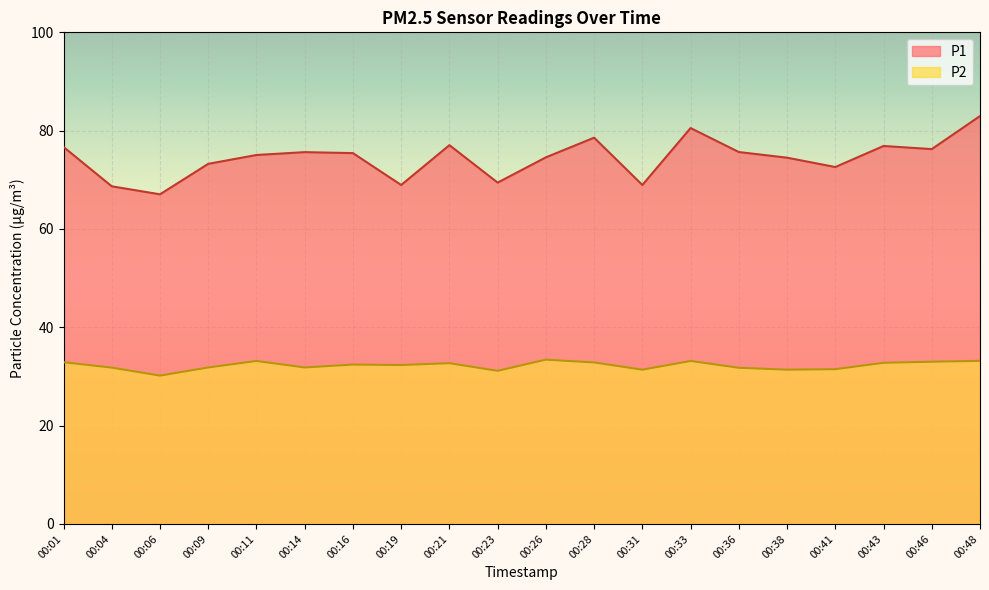

What are all the series names shown in the legend?

P1, P2